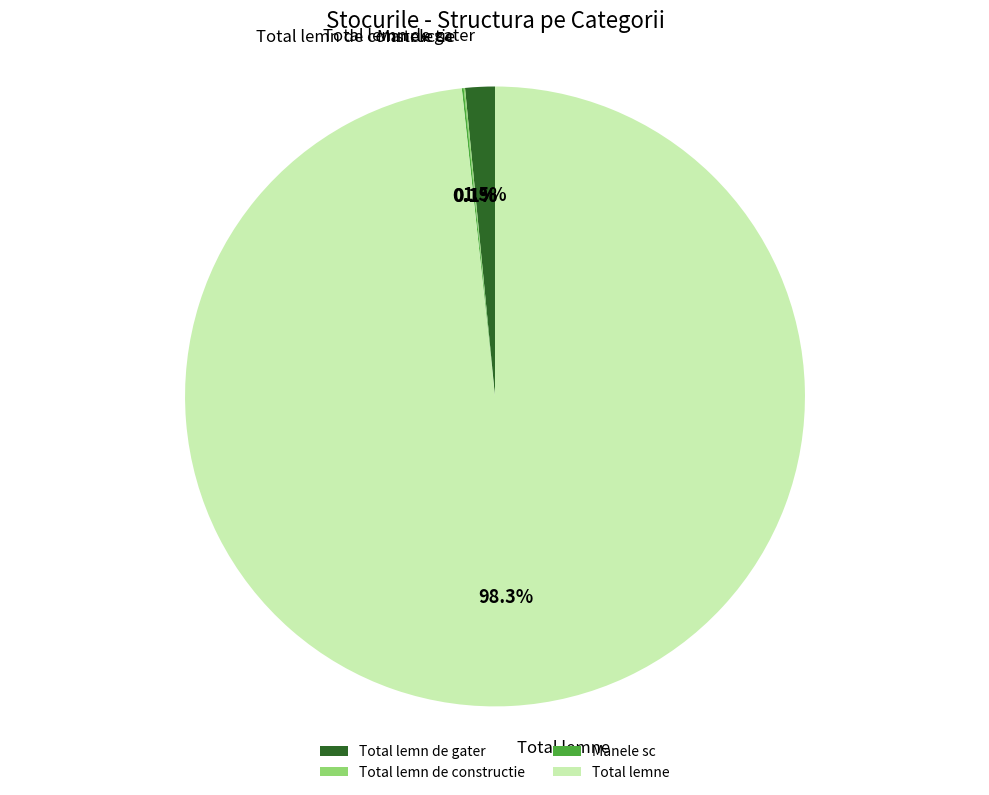

What portion of the pie excludes Total lemn de gater?

98.5%